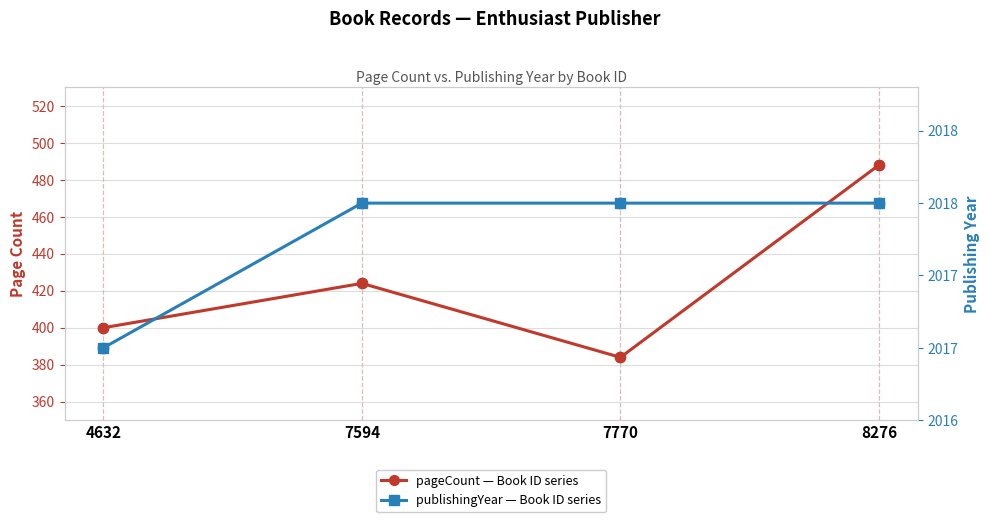

Which series contains the highest Y value?

publishingYear